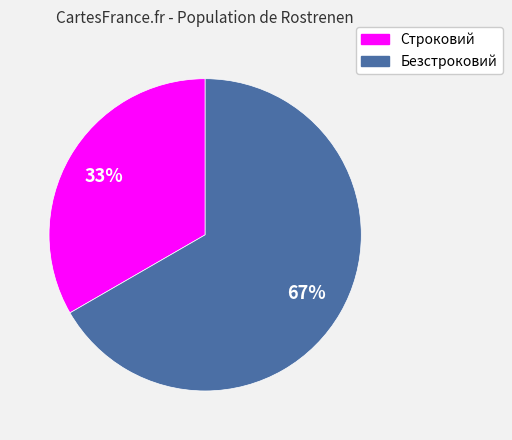

To the nearest percent, what is the combined percentage of Строковий and Безстроковий?

100%